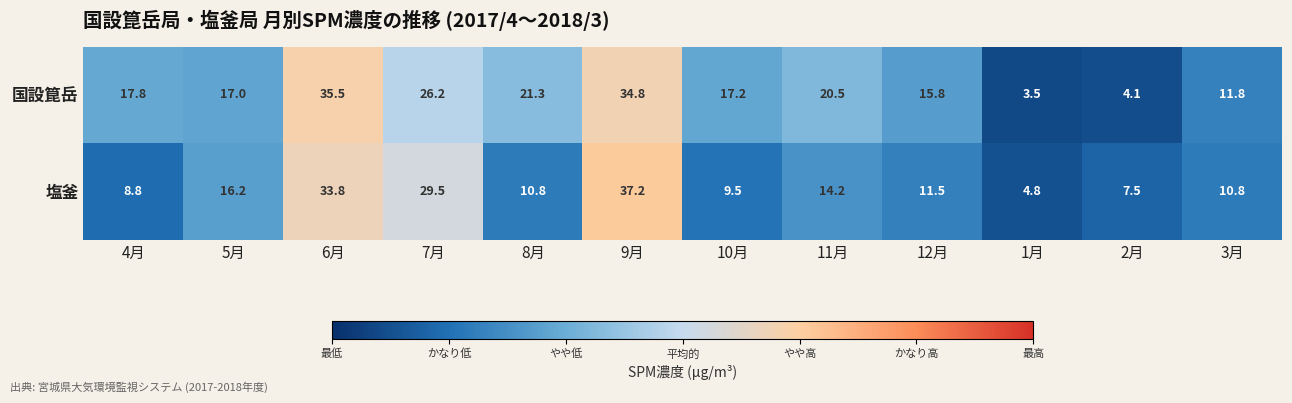

Rank the series by their average value, from highest to lowest.

国設箟岳, 塩釜